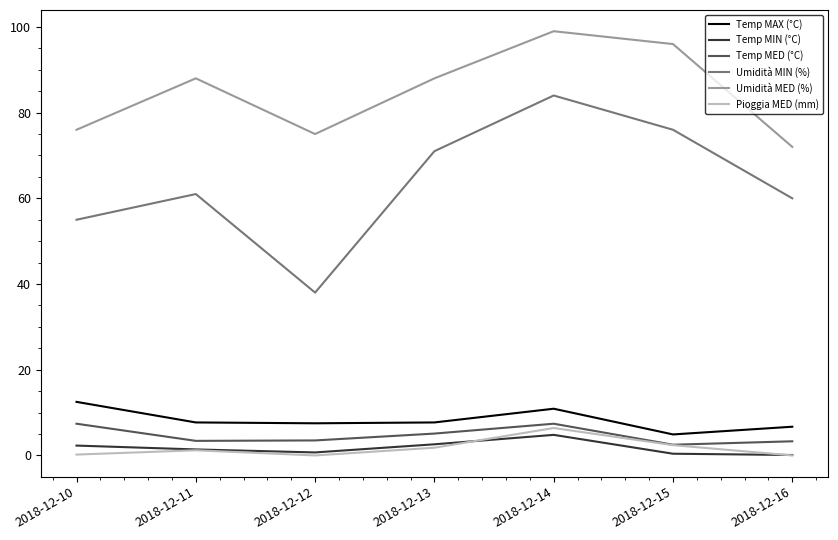

The Temp MAX (°C) series shows 2.6 at 2018-12-16. True or false?

False